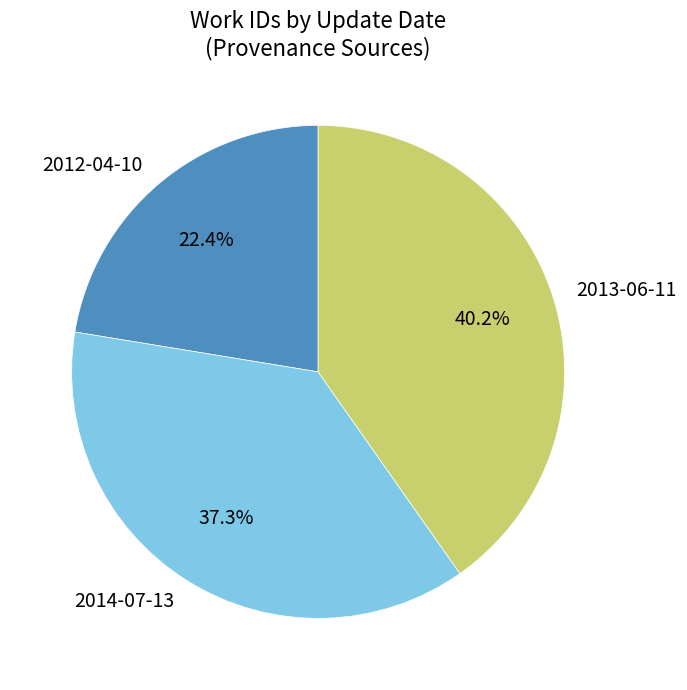

Is the sum of 2013-06-11 and 2014-07-13 greater than half?

Yes